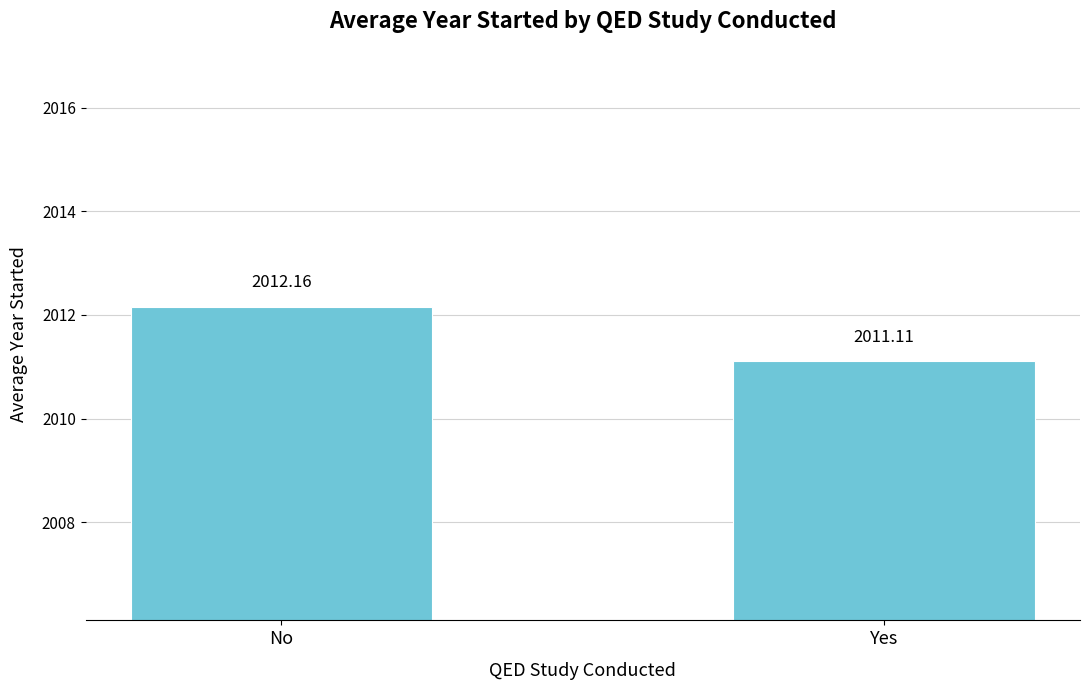

What is the value of the 2nd bar from the left?

2011.1